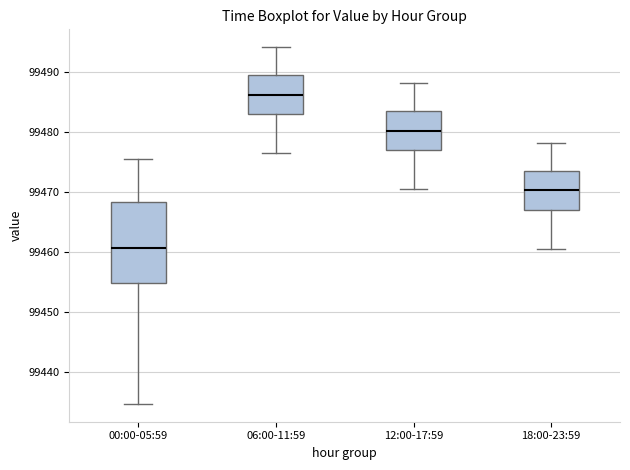

Where does the median line of the box for 12:00-17:59 sit on the y-axis? The values are not printed on the chart, so give them approximately, as read against the axis.

99480